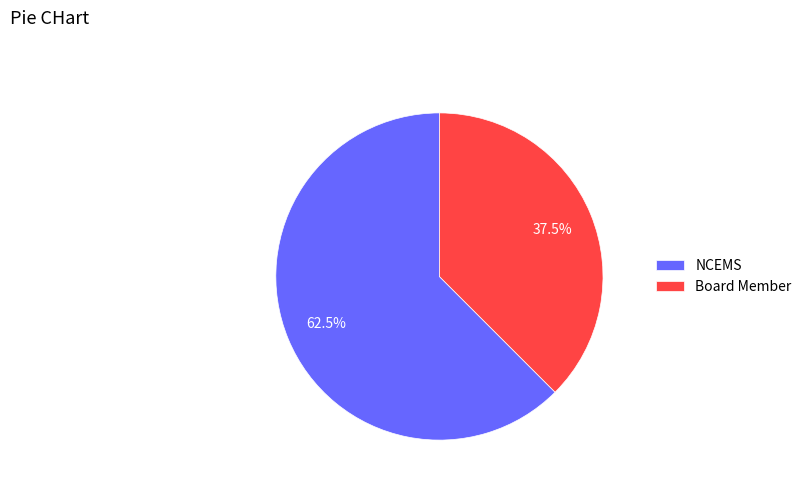

Approximately how many times larger is the value at Board Member compared to NCEMS?

0.6